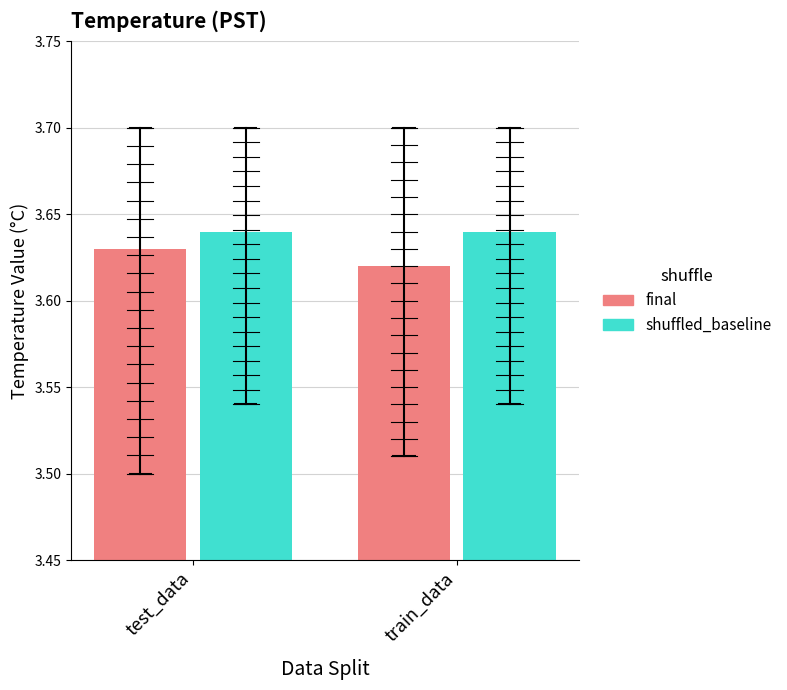

What are all the series names shown in the legend?

final, shuffled_baseline